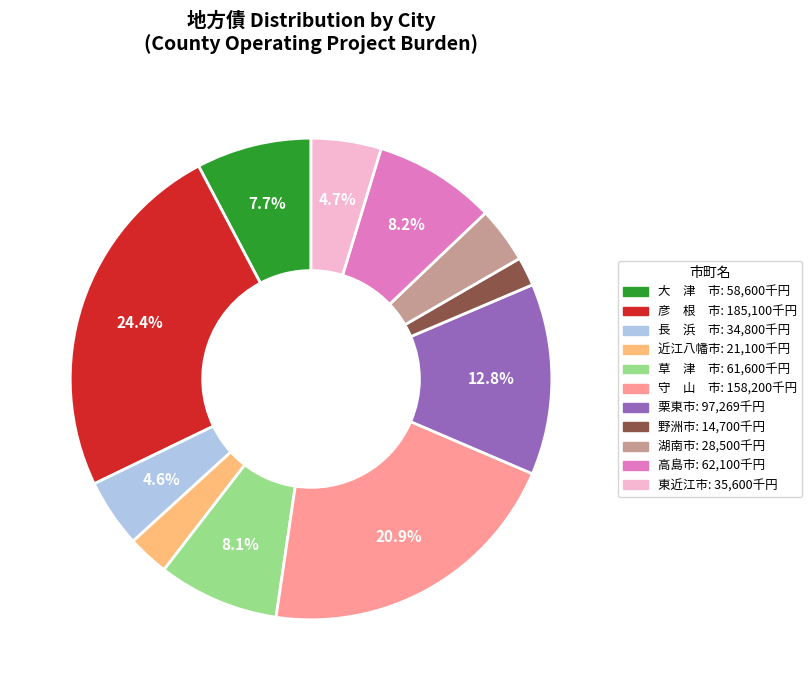

Does any single category account for the majority?

No